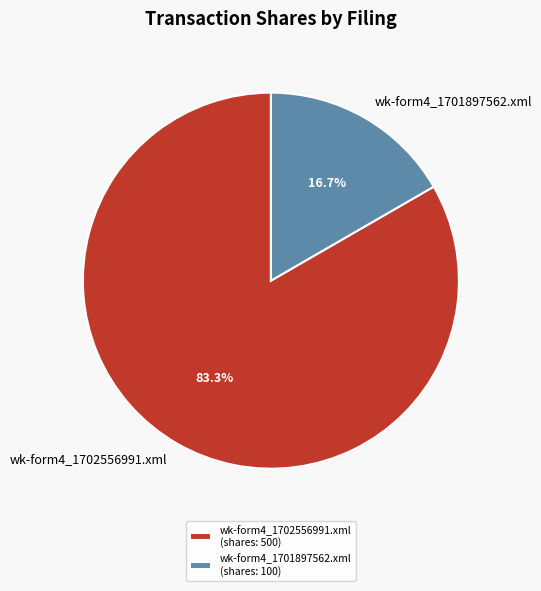

Is there any slice that represents more than half of the pie?

Yes